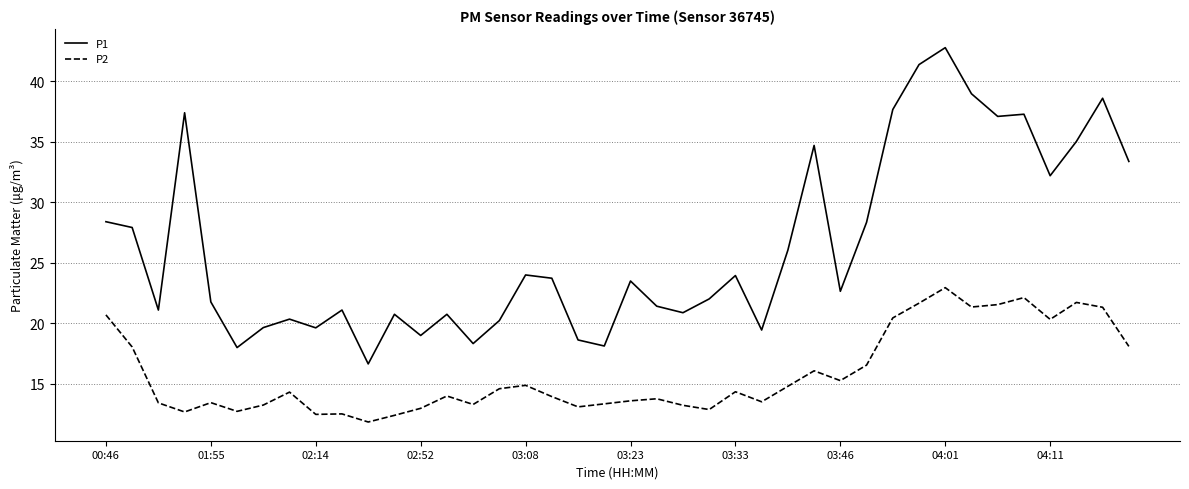

What is the difference between the maximum and minimum values in the P1 series?

26.1